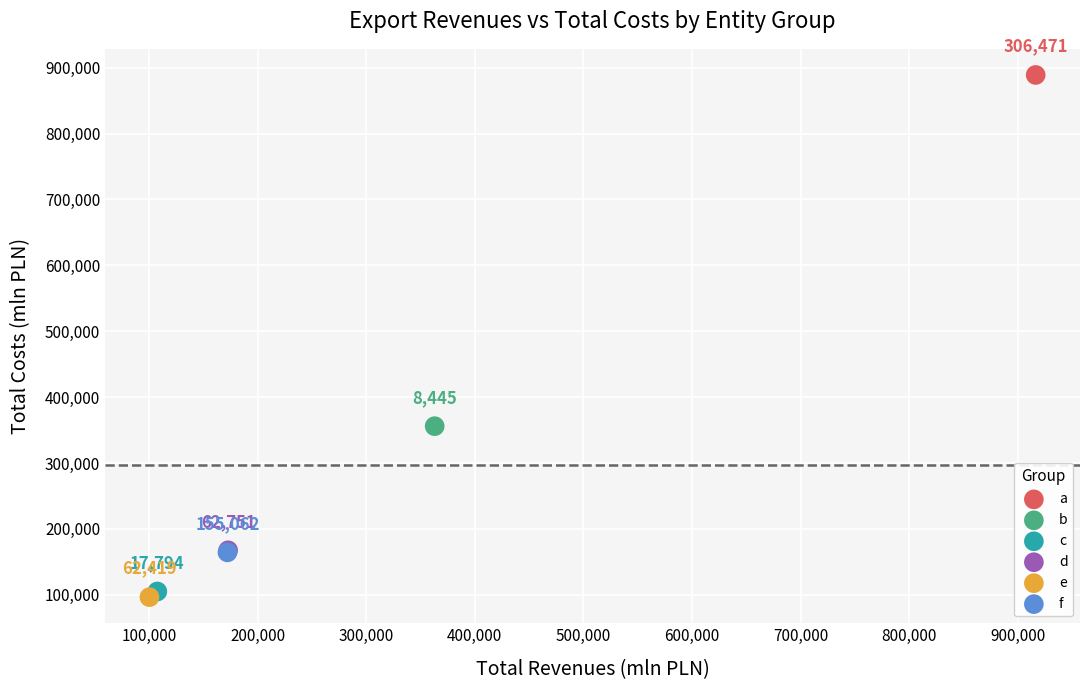

What are all the series names shown in the legend?

a, b, c, d, e, f